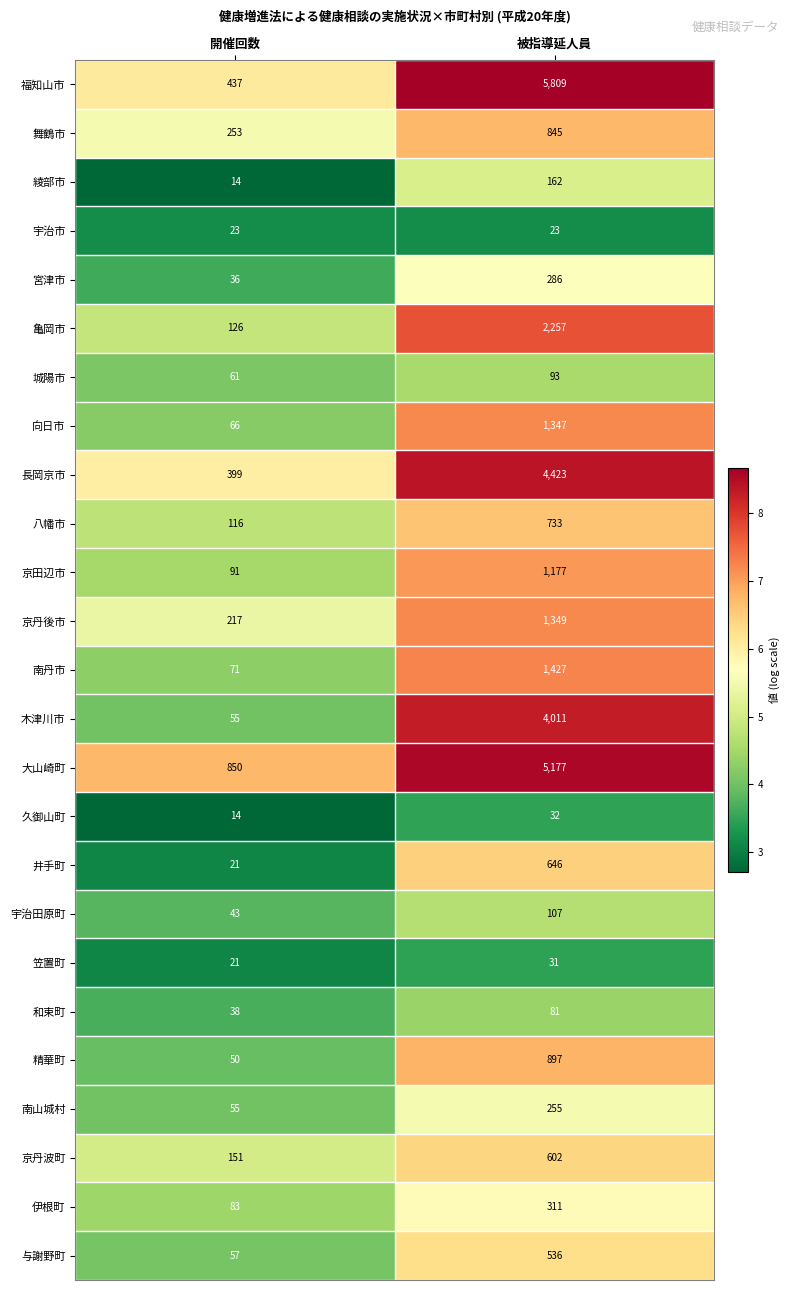

What is the sum of all 伊根町 values?

394